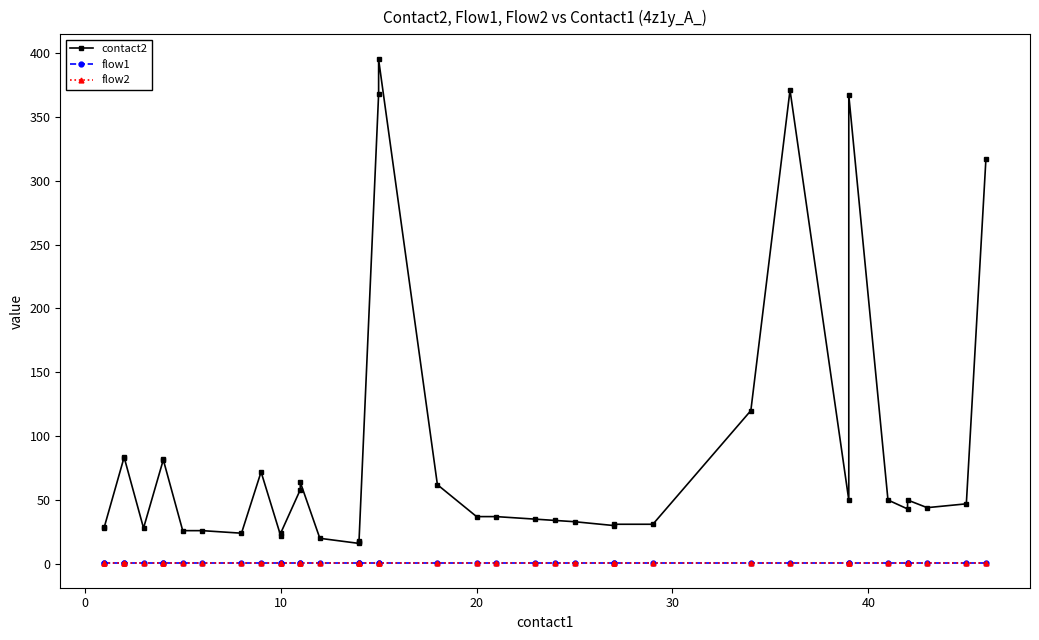

What is the sum of all flow1 values?

40